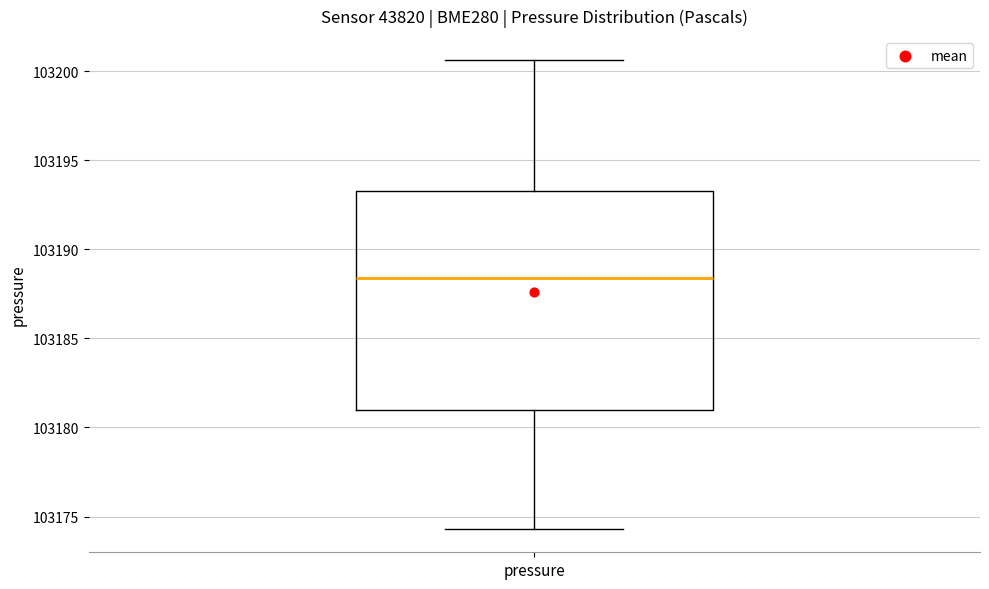

Where is the lower edge of the box for pressure on the y-axis? The values are not printed on the chart, so give them approximately, as read against the axis.

103181.0